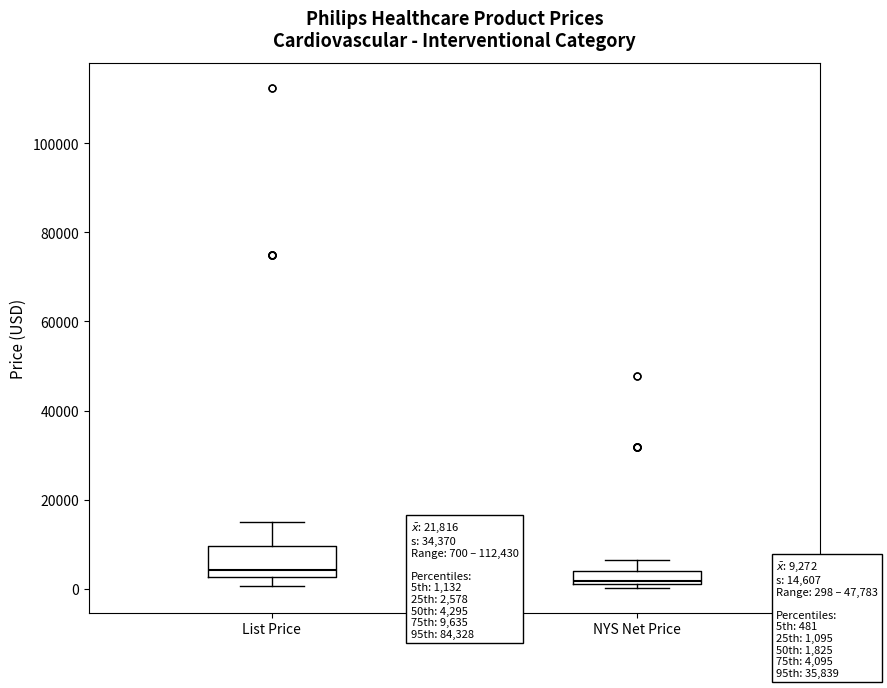

Which box is the tallest, from its lower edge to its upper edge?

List Price